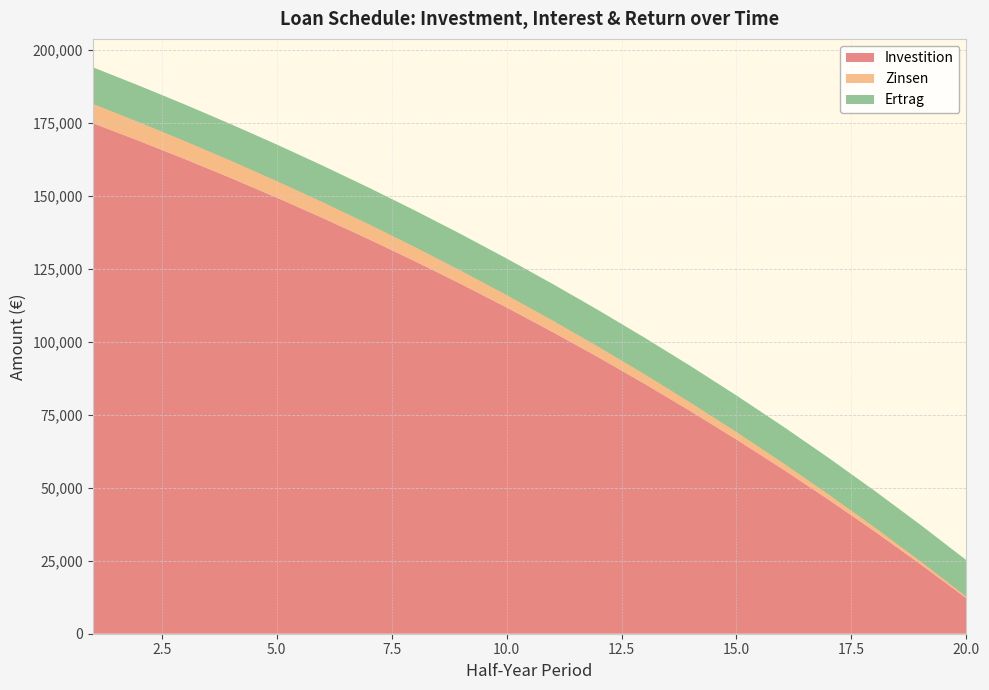

Reading left to right, extract all data points from this chart.

Investition: 1=175000.0	2=168969.1	3=162712.1	4=156220.4	5=149485.3	6=142497.7	7=135248.0	8=127726.4	9=119922.8	10=111826.5	11=103426.6	12=94711.8	13=85670.1	14=76289.4	15=66556.8	16=56459.4	17=45983.2	18=35114.2	19=23837.6	20=12138.2
Zinsen: 1=6562.5	2=6336.3	3=6101.7	4=5858.3	5=5605.7	6=5343.7	7=5071.8	8=4789.7	9=4497.1	10=4193.5	11=3878.5	12=3551.7	13=3212.6	14=2860.9	15=2495.9	16=2117.2	17=1724.4	18=1316.8	19=893.9	20=455.2
Ertrag: 1=12593.4	2=12593.4	3=12593.4	4=12593.4	5=12593.4	6=12593.4	7=12593.4	8=12593.4	9=12593.4	10=12593.4	11=12593.4	12=12593.4	13=12593.4	14=12593.4	15=12593.4	16=12593.4	17=12593.4	18=12593.4	19=12593.4	20=12593.4